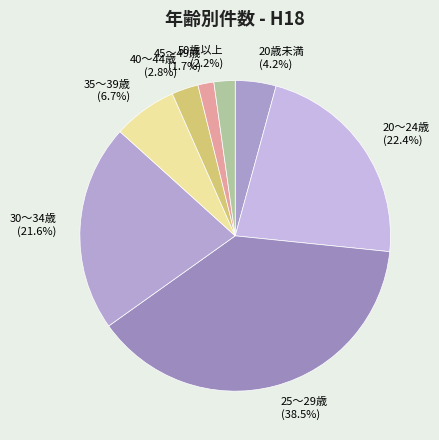

The 20歳未満 slice represents 4% of the pie. True or false?

True